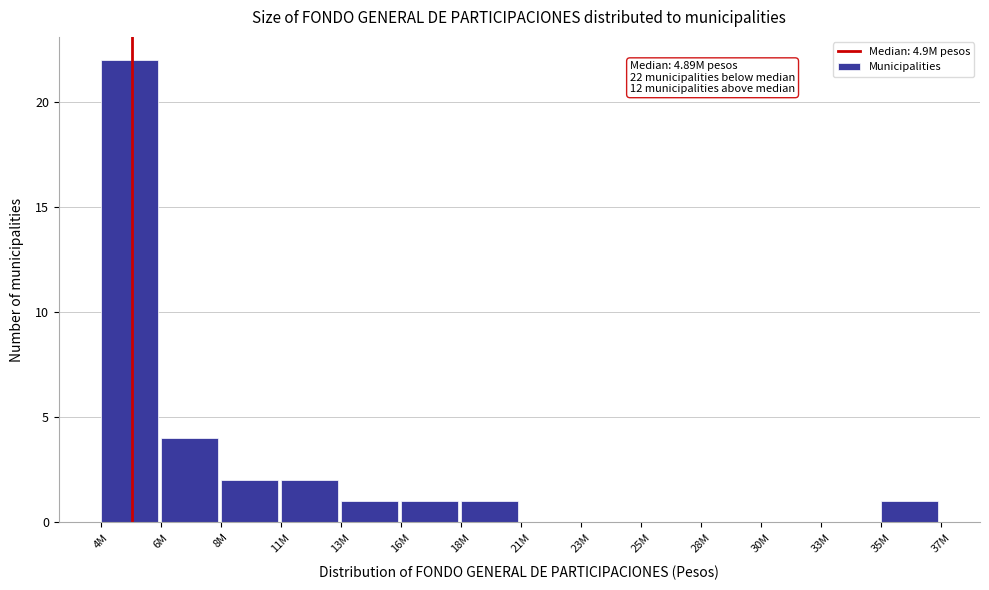

Reading left to right, transcribe all the data shown in this chart.

4M=22	6M=4	8M=2	11M=2	13M=1	16M=1	18M=1	21M=0	23M=0	25M=0	28M=0	30M=0	33M=0	35M=1